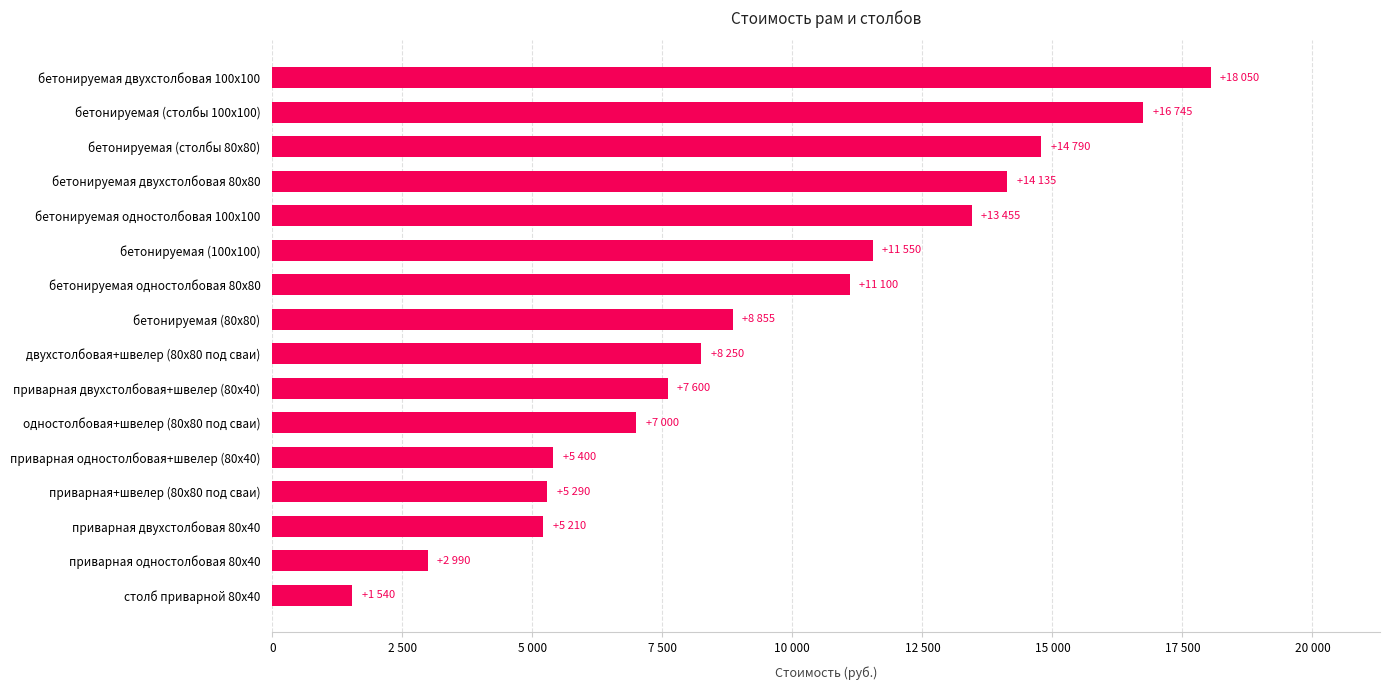

At which category does the chart reach its peak across all series?

бетонируемая двухстолбовая 100х100